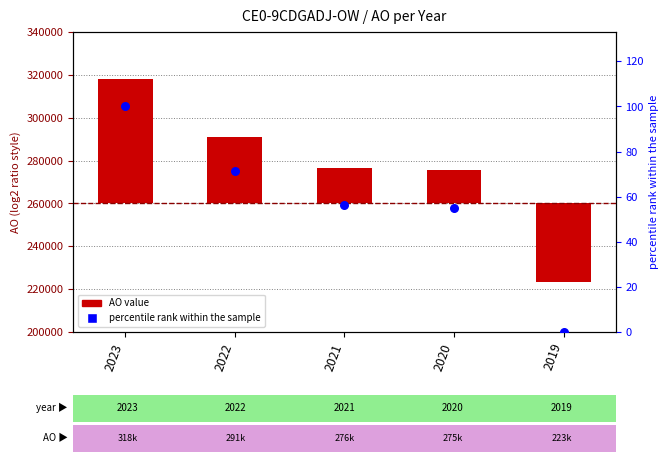

At which category is the sum across all series the highest?

2023